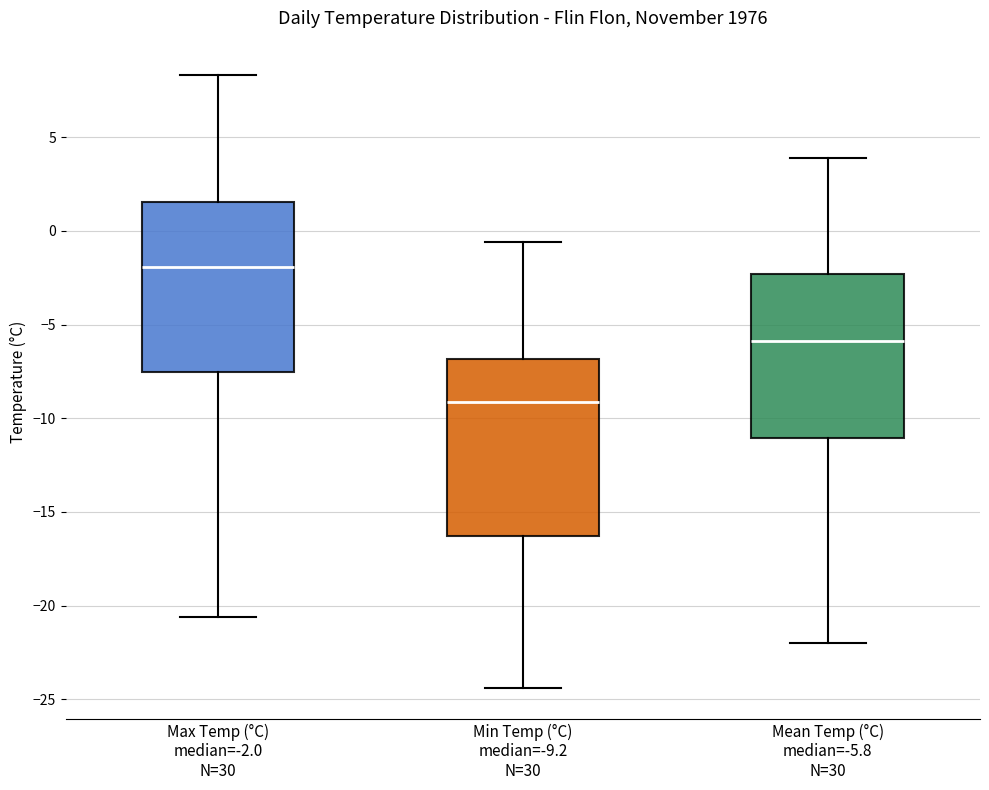

Where does the lower whisker of the box for Mean Temp (°C) median=-5.8 N=30 end on the y-axis? The values are not printed on the chart, so give them approximately, as read against the axis.

-22.0